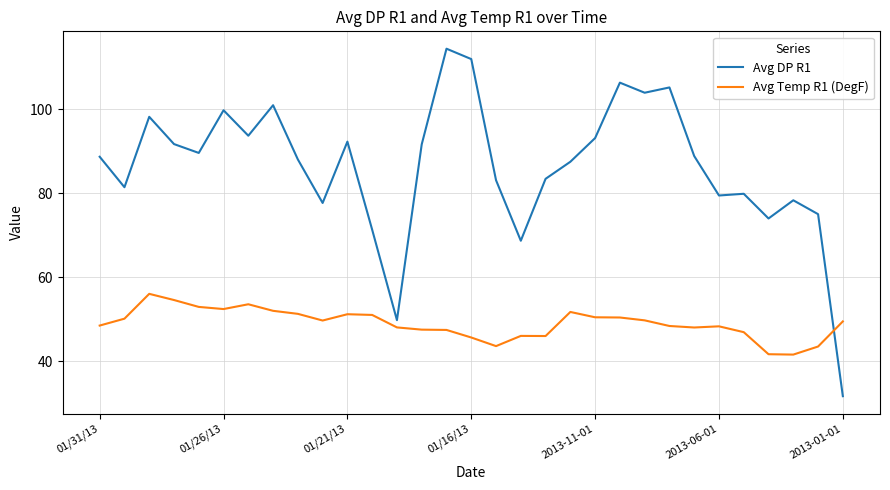

Which series has the largest total across all categories?

Avg DP R1